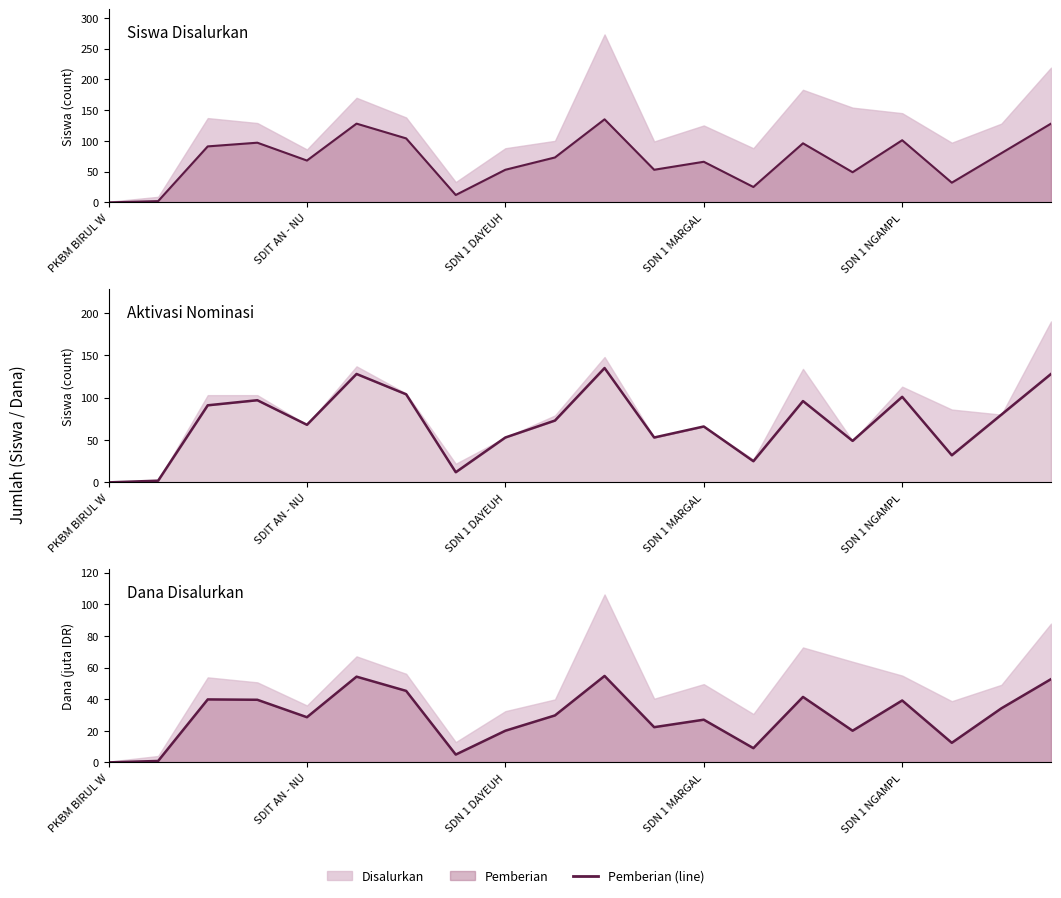

Reading right to left, what are all the values shown in this chart?

Pemberian (Siswa) line: 128.0	80.0	32.0	101.0	49.0	96.0	25.0	66.0	53.0	135.0	73.0	53.0	12.0	104.0	128.0	68.0	97.0	91.0	2.0	0.0
Pemberian (Dana) line: 52.6	34.2	12.4	39.1	20.0	41.4	9.0	27.0	22.3	54.7	29.7	20.0	5.0	45.2	54.2	28.6	39.6	39.8	0.9	0.0